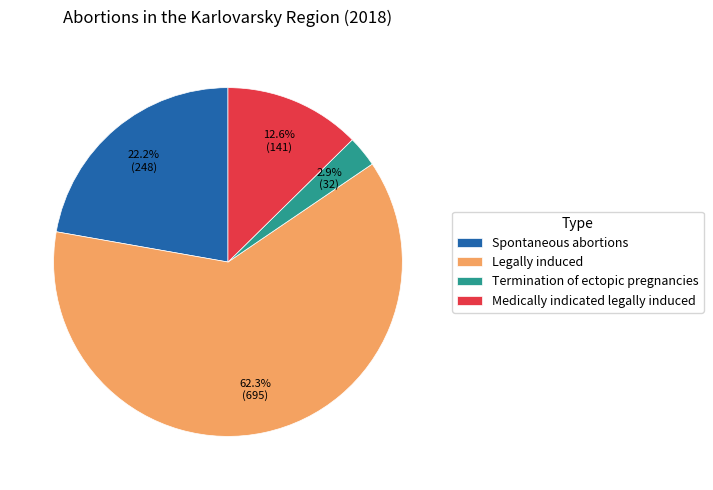

Rank the categories by value from lowest to highest.

Termination of ectopic pregnancies, Medically indicated legally induced, Spontaneous abortions, Legally induced